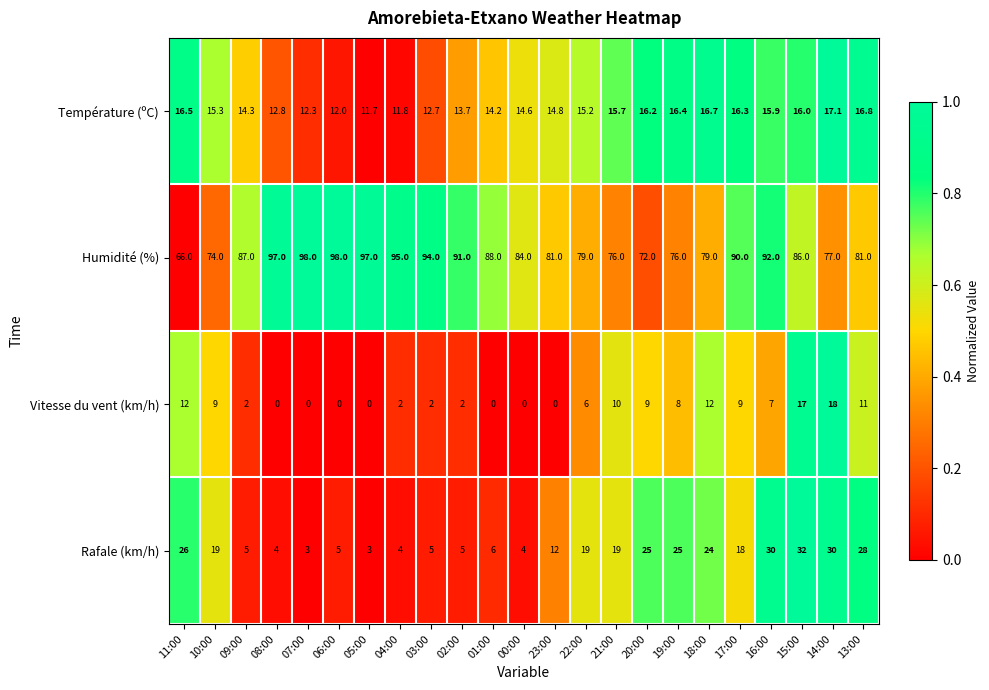

What is the total value across all series at 23:00?

107.8